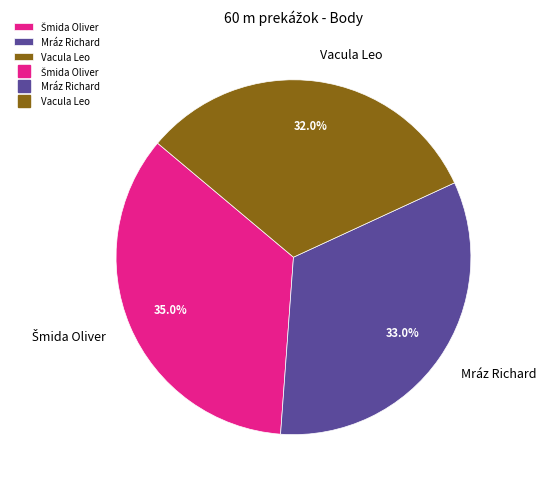

How much of the chart is everything except Mráz Richard?

67.0%